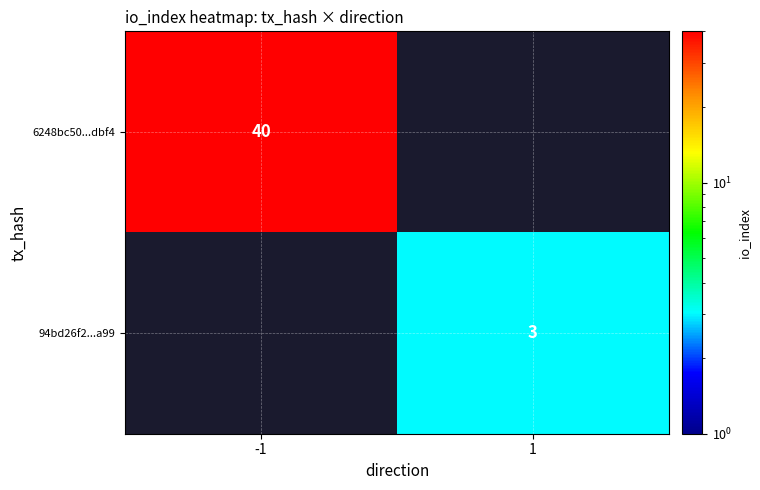

How many data points does each series have?

2